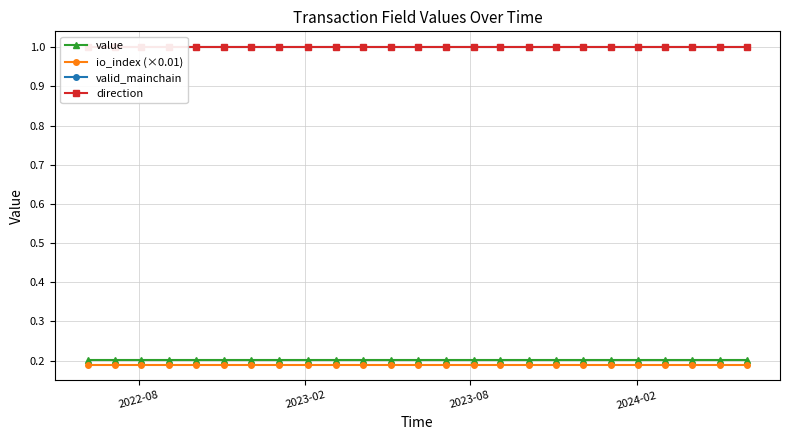

True or false: value and io_index (×0.01) cross at least once.

False